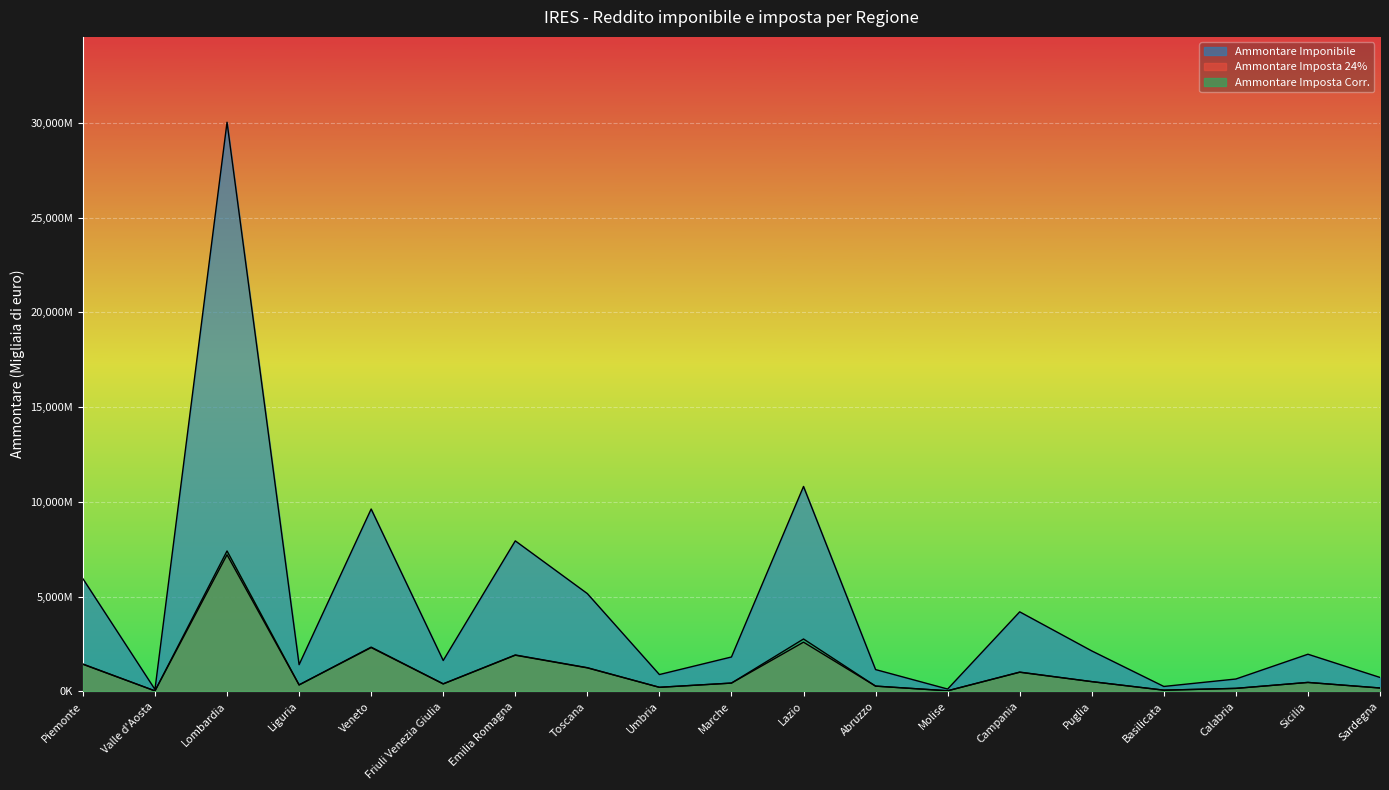

Count the number of data series in this chart.

3